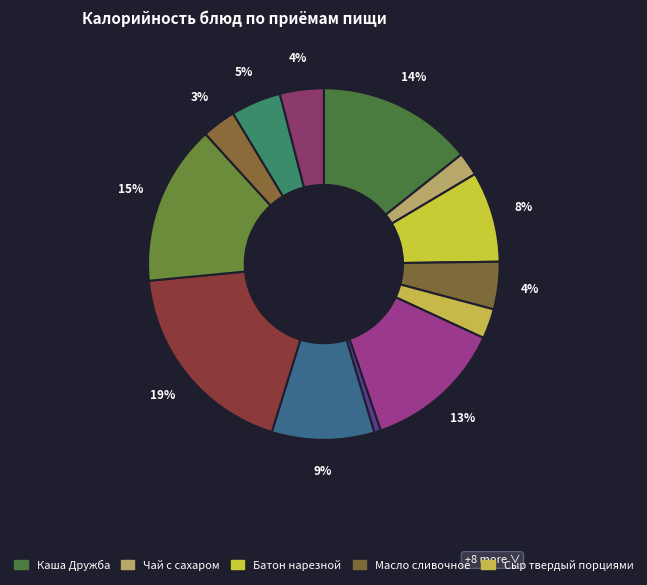

How many slices are in this pie chart?

13